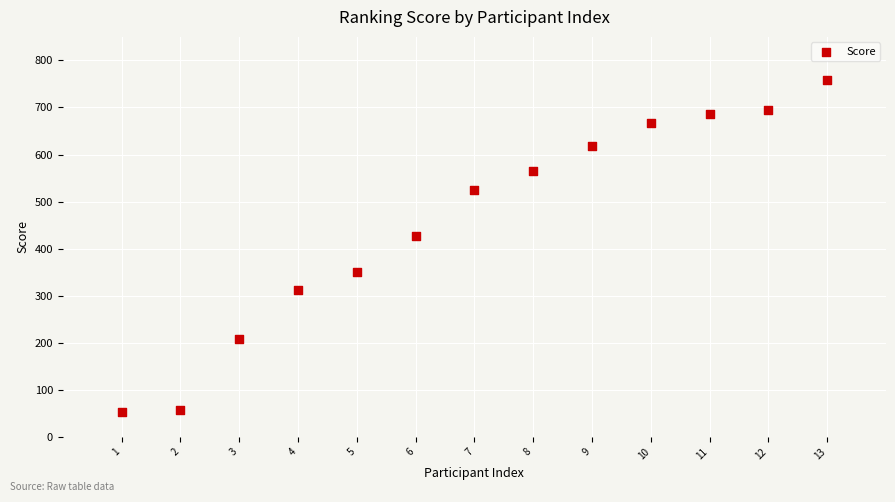

What is the range of X values (max minus min)?

12